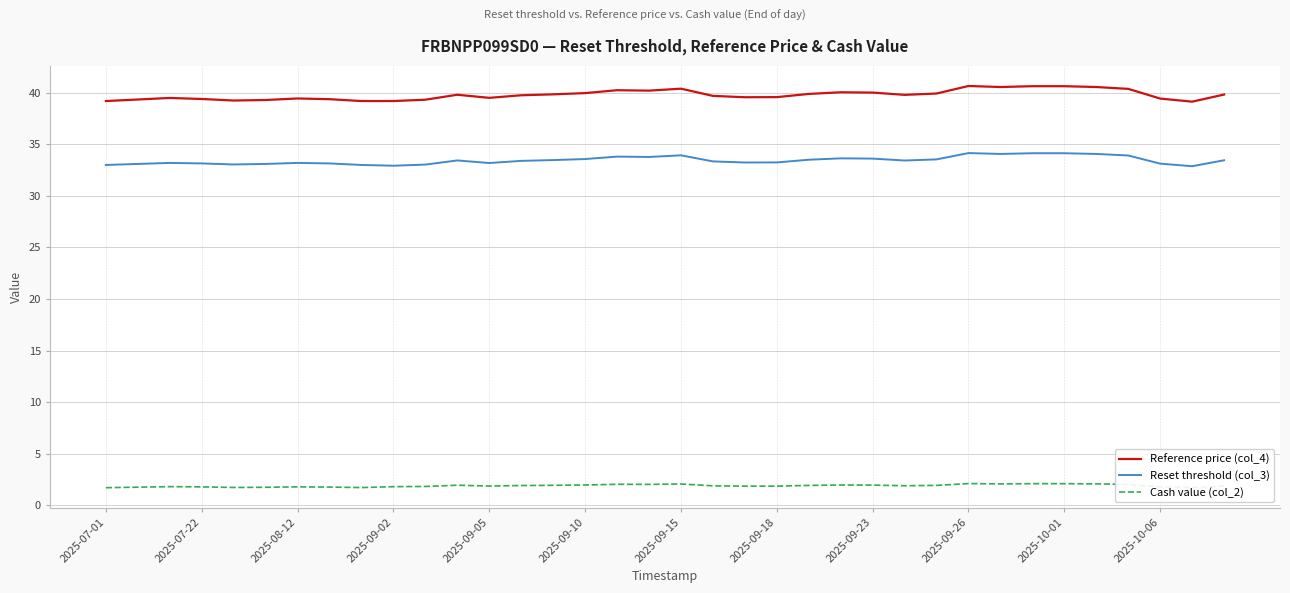

What is the greatest value displayed?

40.7